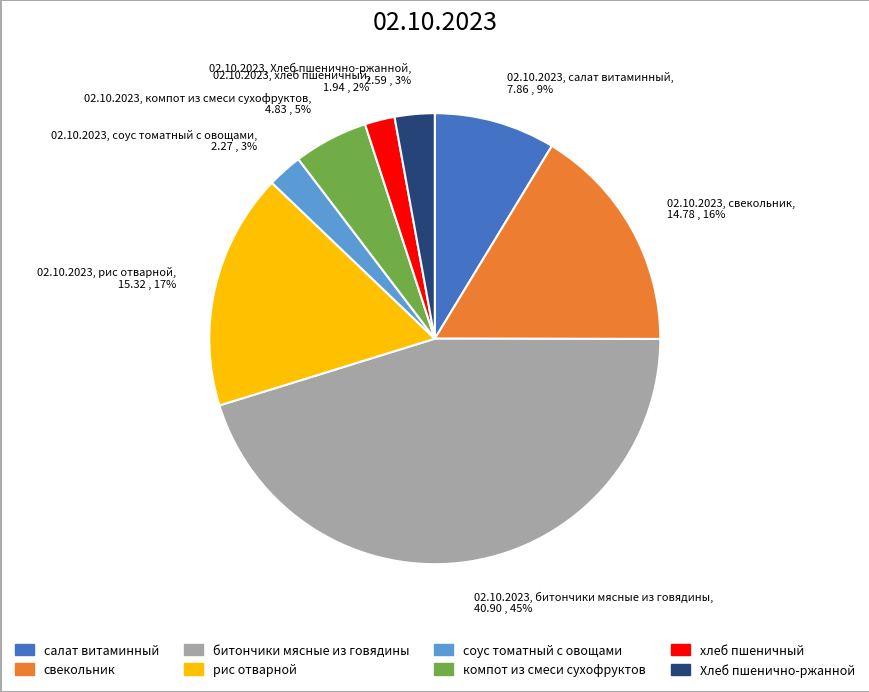

To the nearest percent, what percentage of the pie is 02.10.2023, Хлеб пшенично-ржанной, 2.59 , 3%?

3%